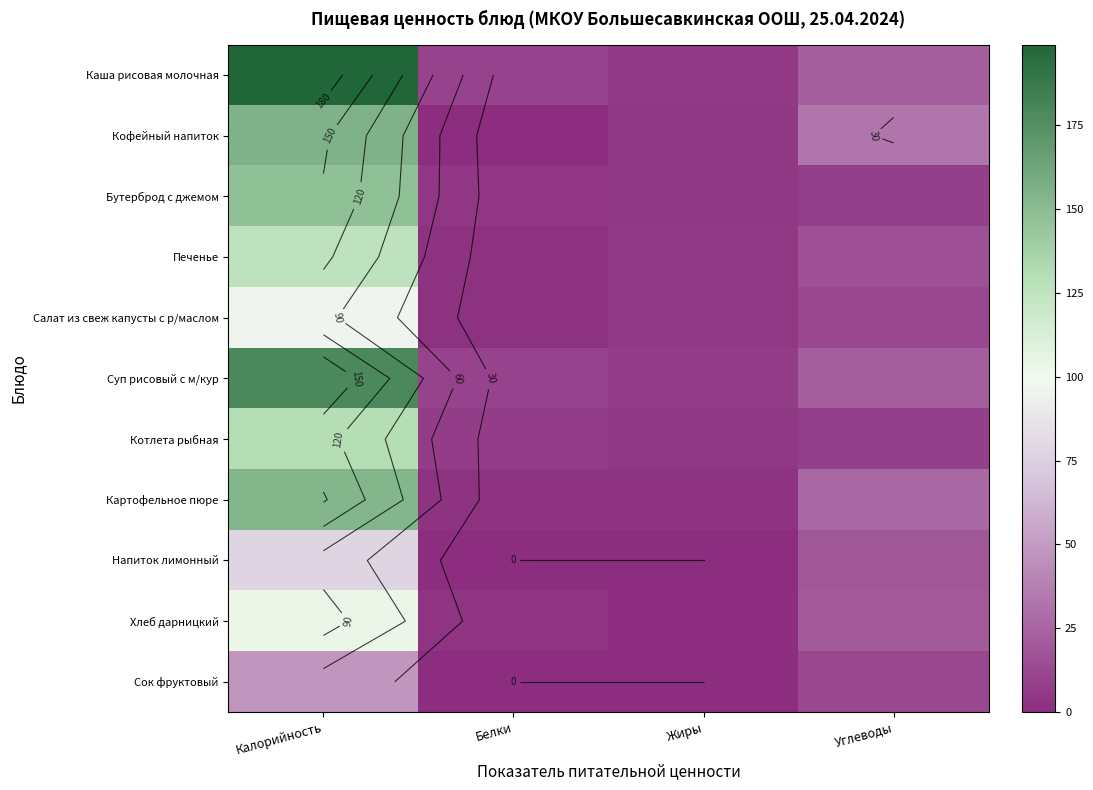

Which label corresponds to the smallest value in the chart?

Белки